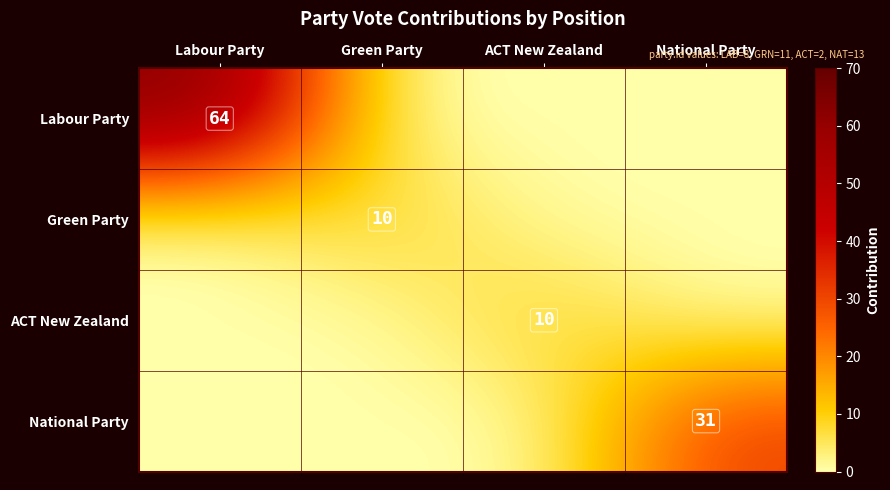

The ACT New Zealand series shows 10 at ACT New Zealand. True or false?

True